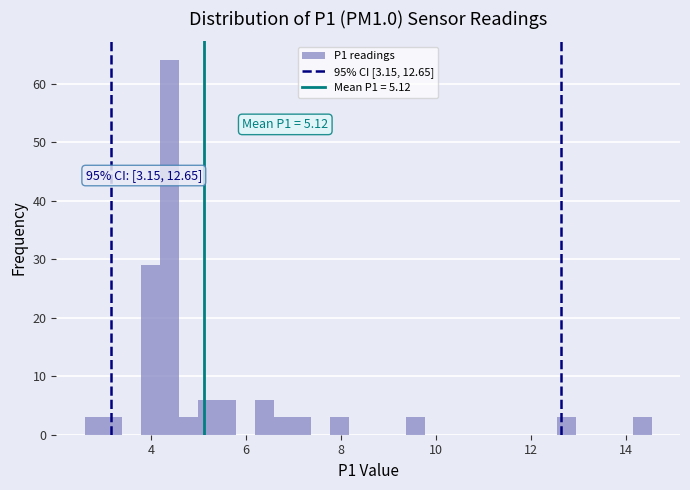

Around what value on the x-axis is the tallest bar? Give the approximate position of its centre, as read against the axis.

4.4